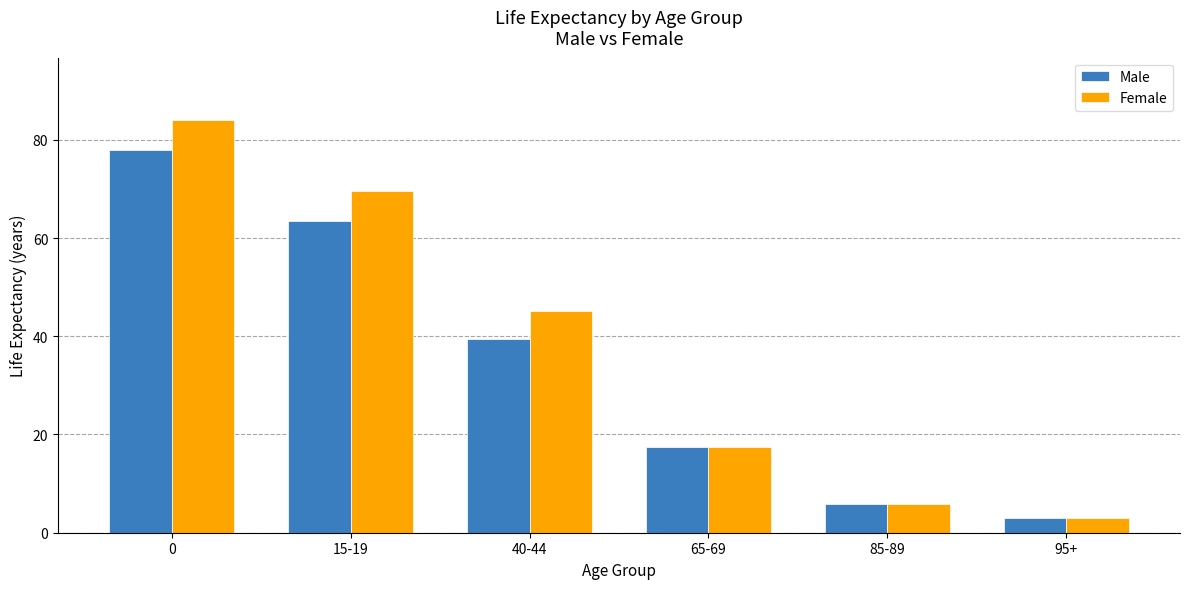

What is the maximum value shown in the chart?

84.1